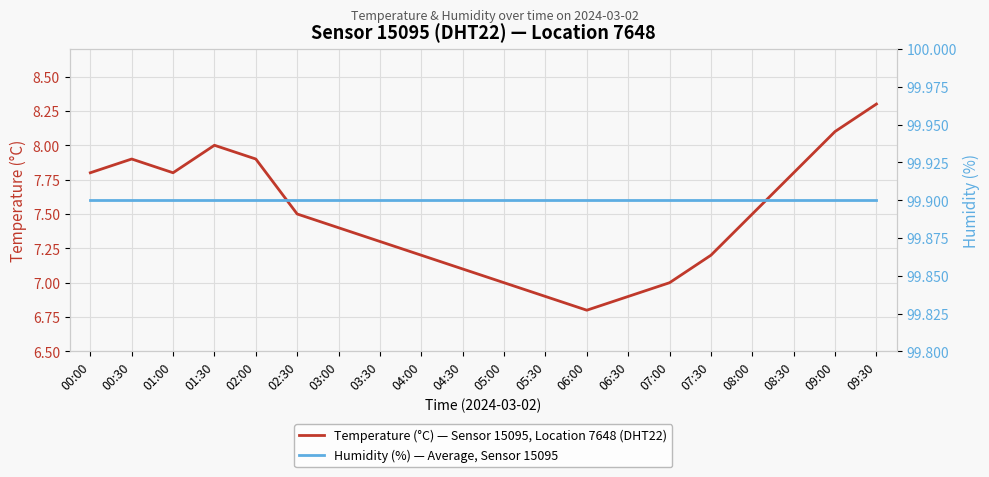

What is the average value of the Temperature (°C) — Sensor 15095, Location 7648 (DHT22) series?

7.5